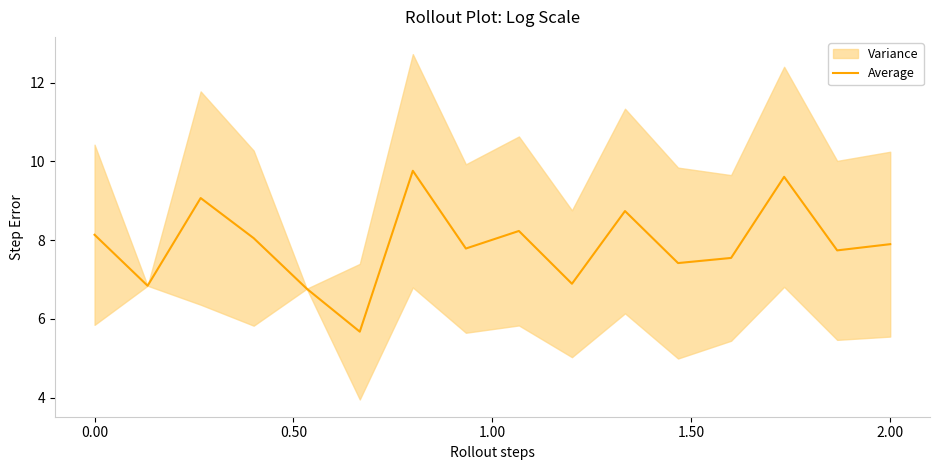

What is the value of the 6th point from the left?

5.7